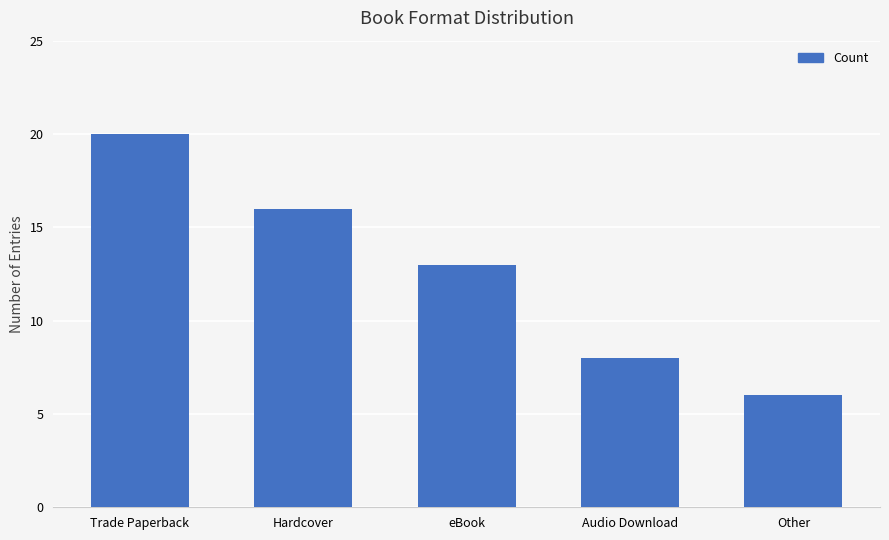

What position from the left is Trade Paperback?

1